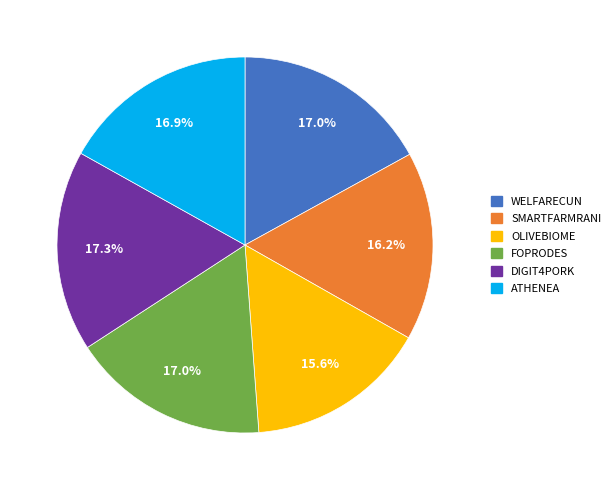

Which category has the smallest portion of the pie?

OLIVEBIOME